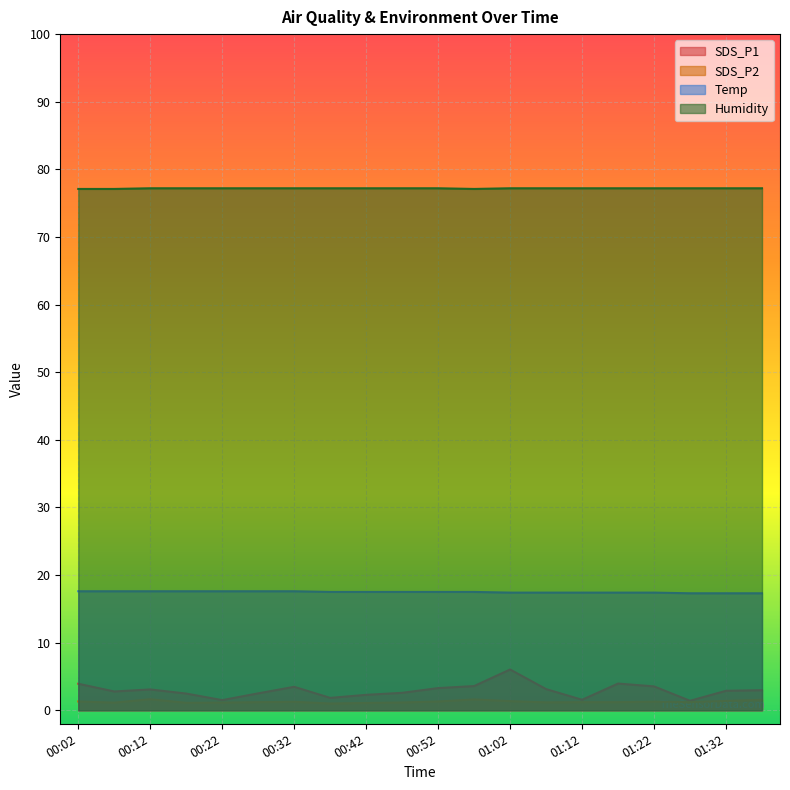

Where is Humidity nearest to the value 77?

00:02